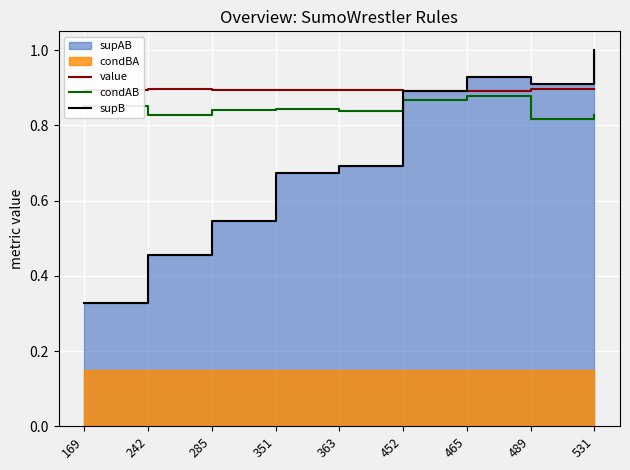

How many data points does each series have?

9